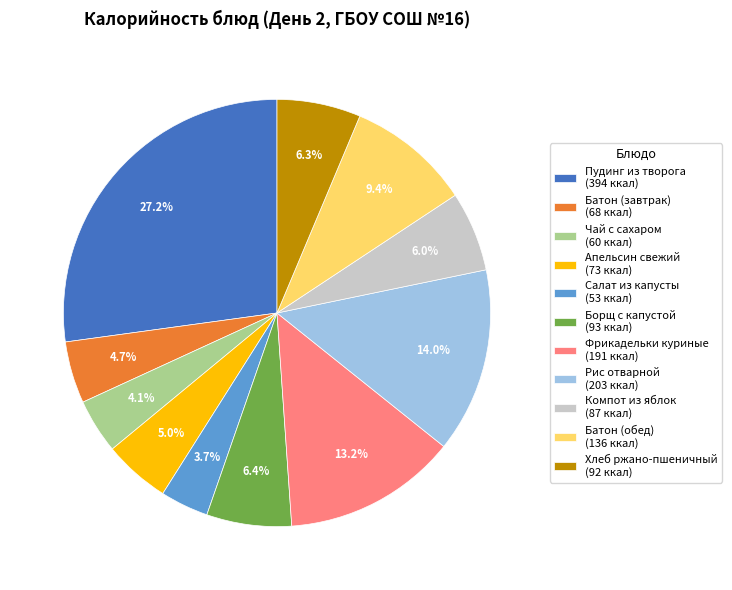

What portion of the pie excludes Компот из яблок (87 ккал)?

94.0%